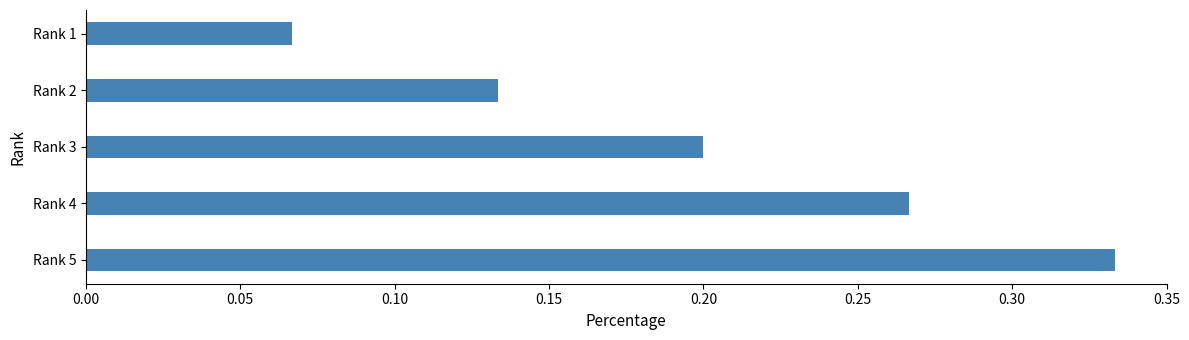

List the labels in order of value, largest first.

Rank 5, Rank 4, Rank 3, Rank 2, Rank 1